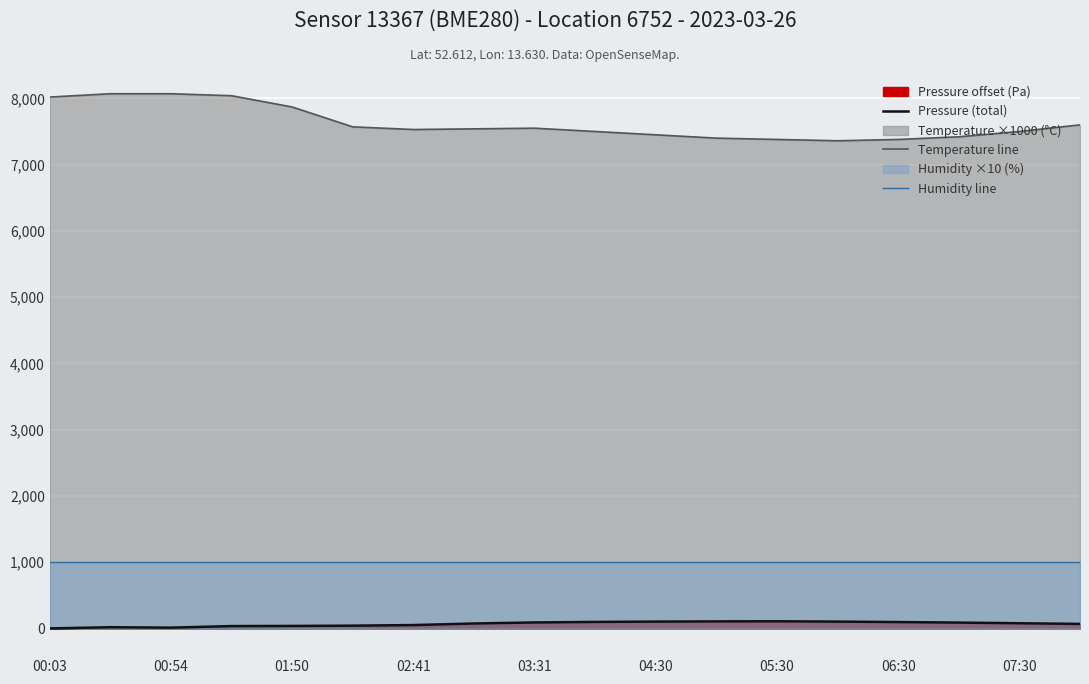

Rank the series by their maximum value, from lowest to highest.

Pressure (total), Humidity line, Temperature line